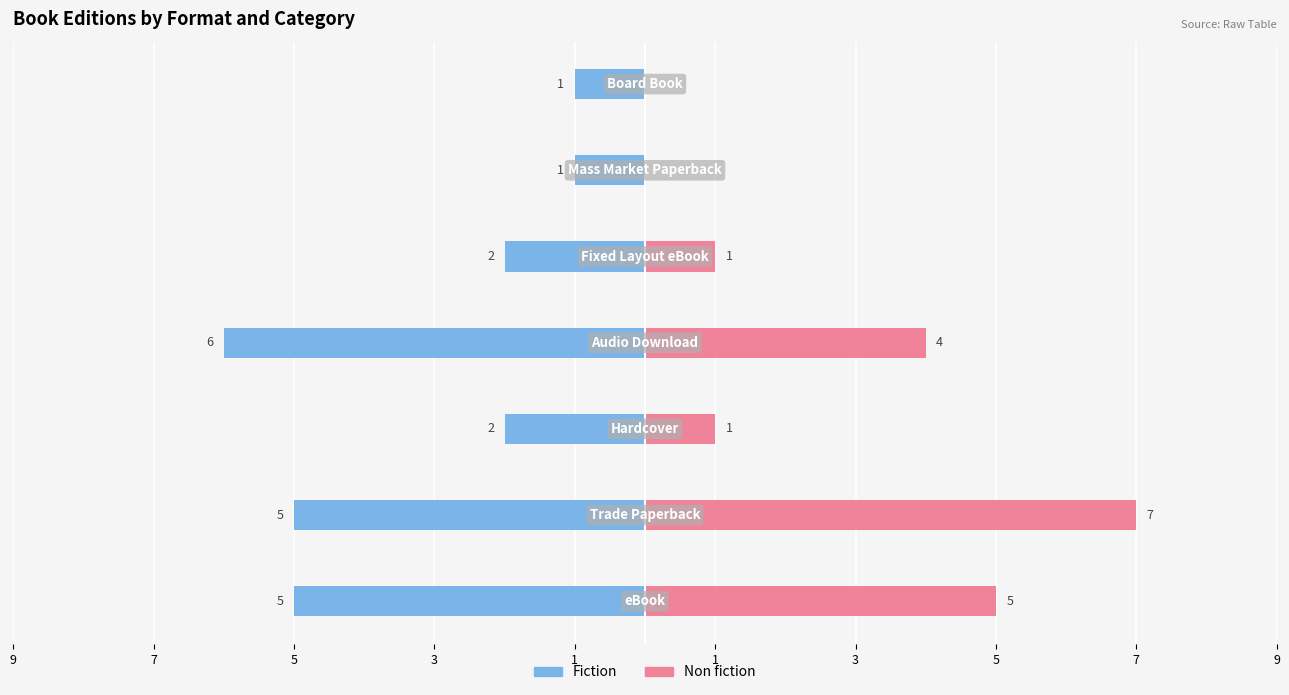

Reading right to left, what are all the values shown in this chart?

Fiction: 3=-1	1=-1	1=-2	3=-6	5=-2	7=-5	9=-5
Non fiction: 3=0	1=0	1=1	3=4	5=1	7=7	9=5